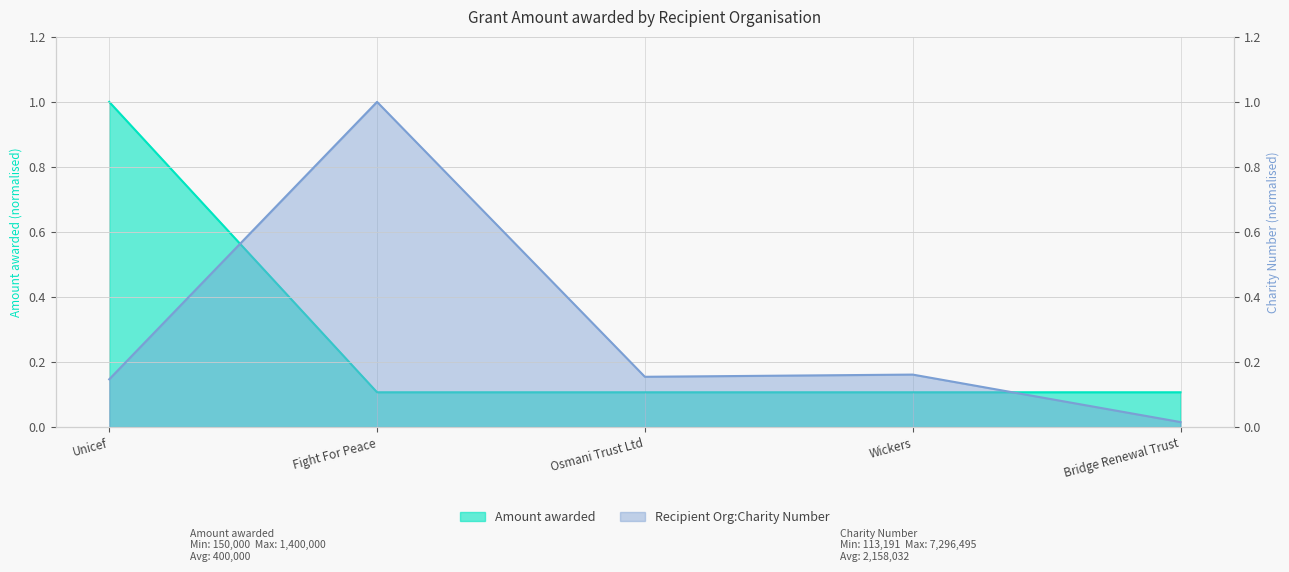

Rank the series by their average value, from lowest to highest.

Amount awarded, Recipient Org:Charity Number